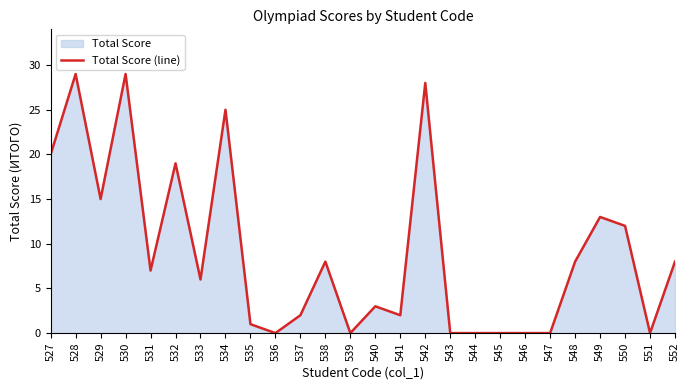

What is the value of the 9th point from the left?

1